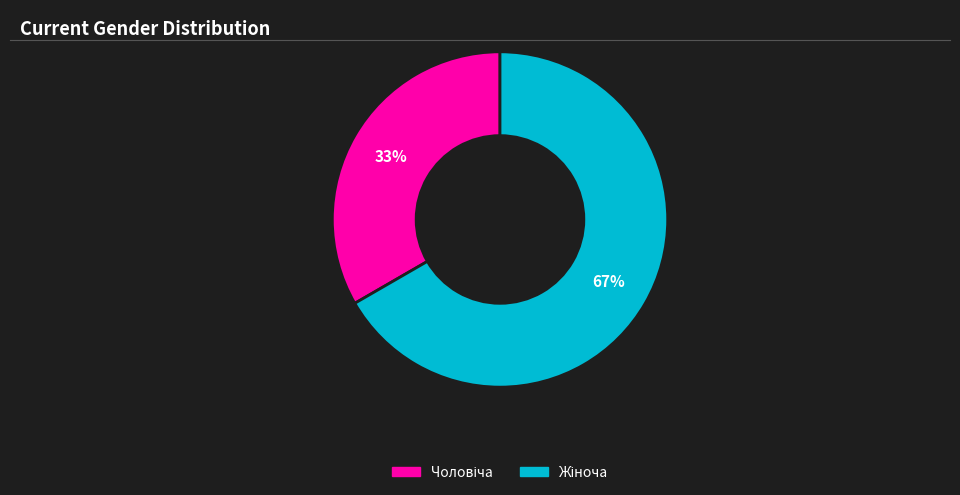

Does any single category account for the majority?

Yes